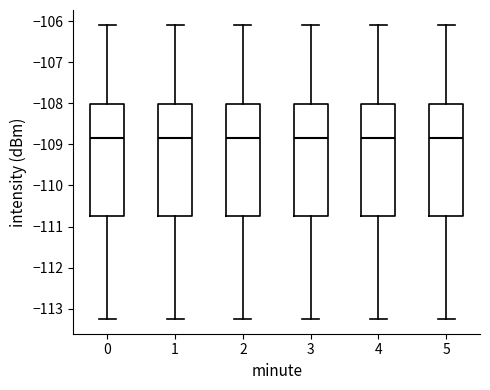

Reading left to right, transcribe this box plot: for each box, give where its median line is, the range the box spans, and where its two whiskers end, as read against the y-axis. The values are not printed on the chart, so give them approximately, as read against the axis.

0: median -108.8, box -110.8 to -108.0, whiskers -113.2 to -106.1
1: median -108.8, box -110.8 to -108.0, whiskers -113.2 to -106.1
2: median -108.8, box -110.8 to -108.0, whiskers -113.2 to -106.1
3: median -108.8, box -110.8 to -108.0, whiskers -113.2 to -106.1
4: median -108.8, box -110.8 to -108.0, whiskers -113.2 to -106.1
5: median -108.8, box -110.8 to -108.0, whiskers -113.2 to -106.1